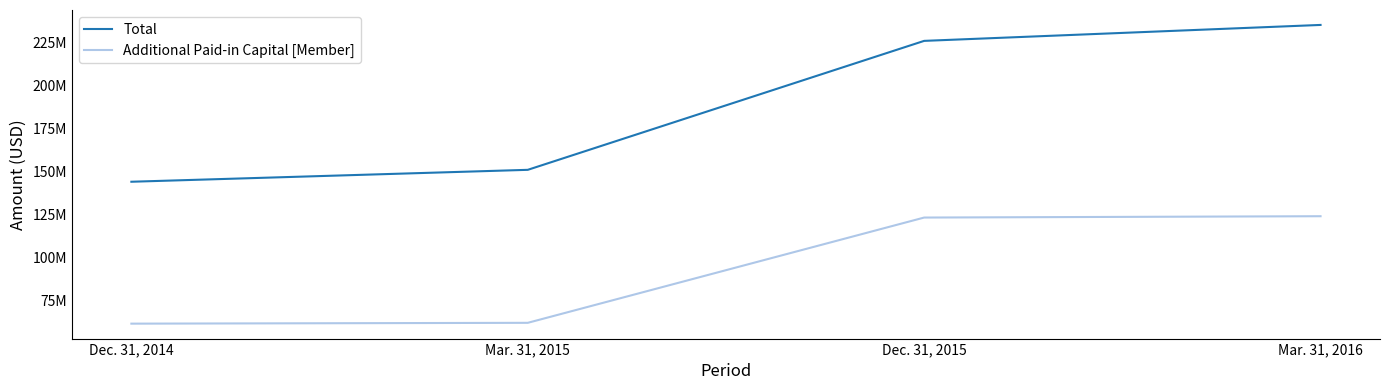

What is the value of the Total point at the 2nd from the left?

150995965